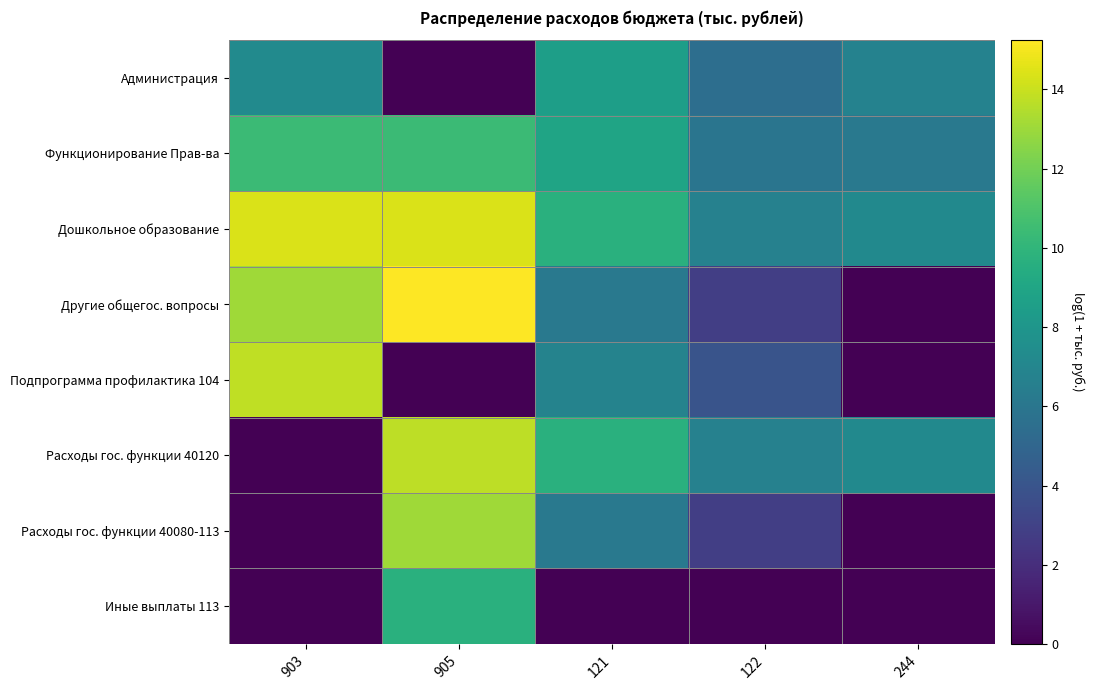

At how many categories does at least one series exceed 5?

5